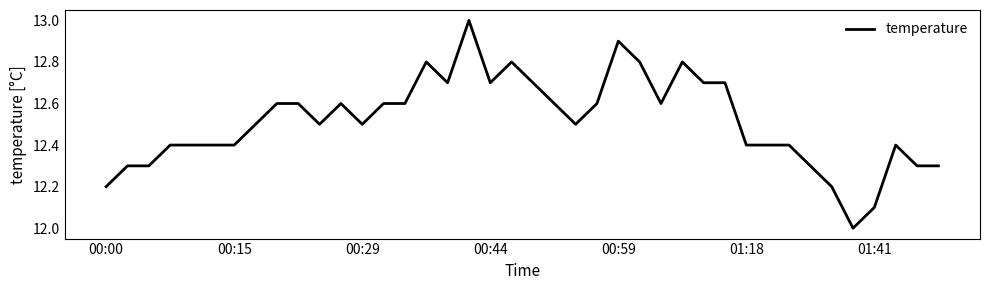

What is the difference between the maximum and minimum values?

1.0